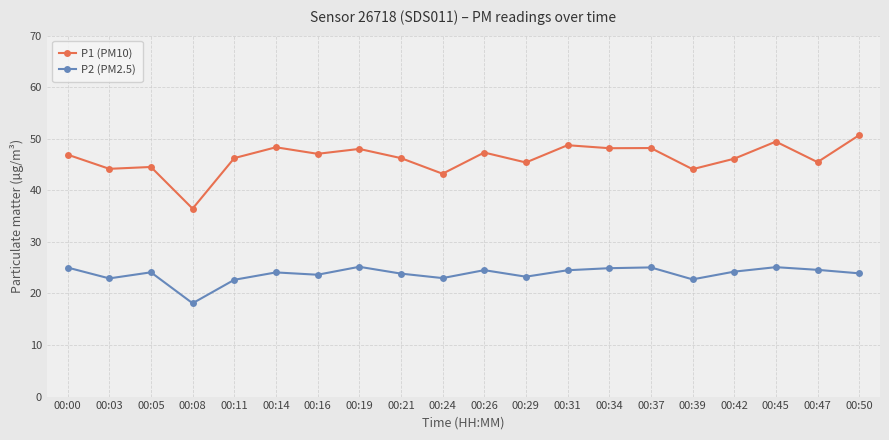

True or false: P2 (PM2.5) has more than 2 points higher than both neighbors.

True